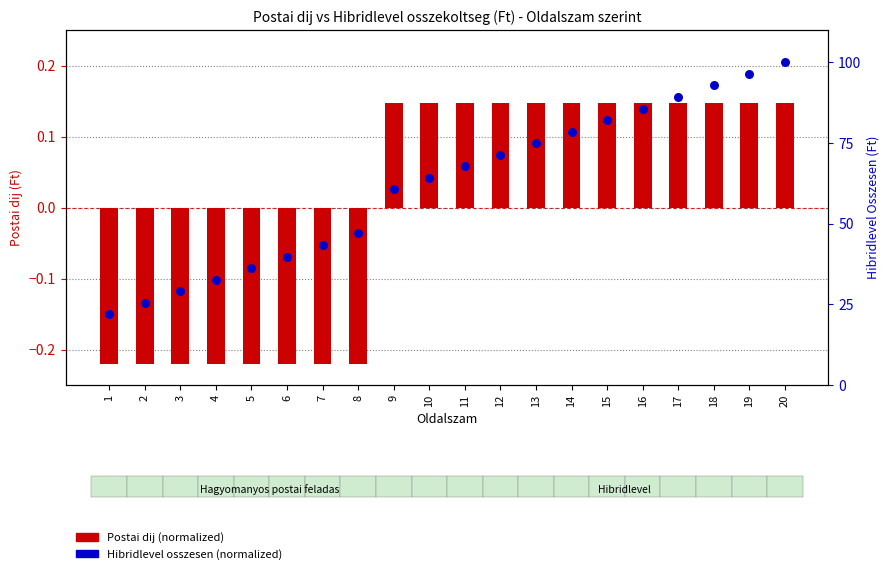

What is the total value across all series at 3?

28.9